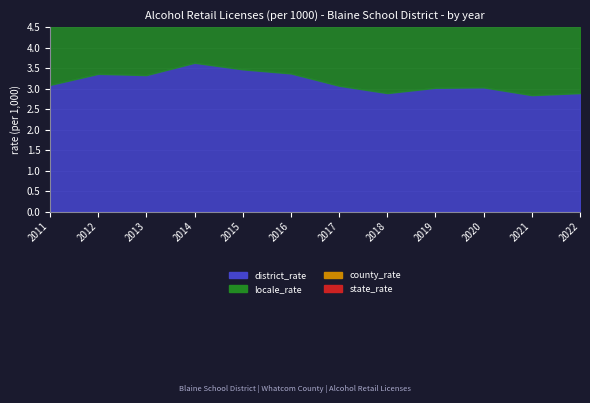

What is the value of the district_rate point at the 9th from the left?

3.0